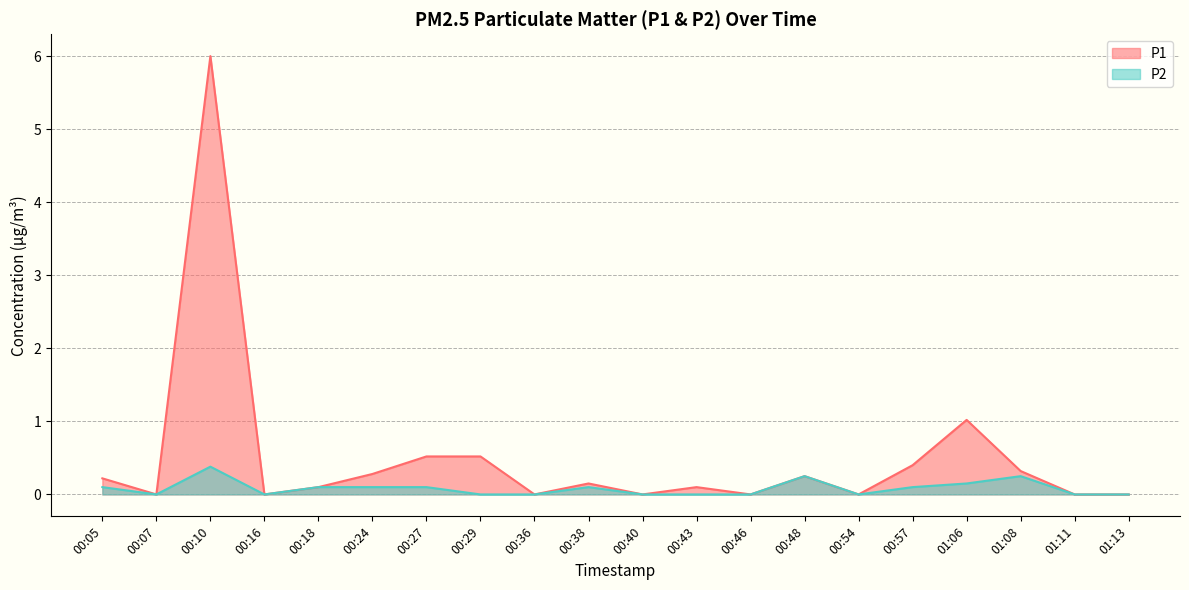

Is the value of P2 at 00:48 greater than the value of P1 at 00:36?

Yes